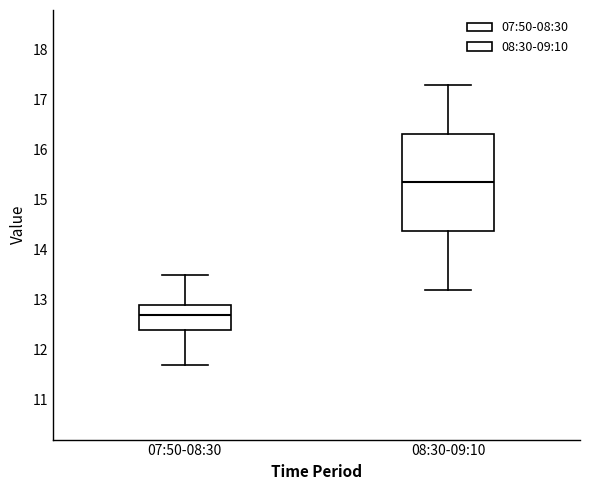

Reading left to right, transcribe this box plot: for each box, give where its median line is, the range the box spans, and where its two whiskers end, as read against the y-axis. The values are not printed on the chart, so give them approximately, as read against the axis.

07:50-08:30: median 12.7, box 12.4 to 12.9, whiskers 11.7 to 13.5
08:30-09:10: median 15.4, box 14.4 to 16.3, whiskers 13.2 to 17.3